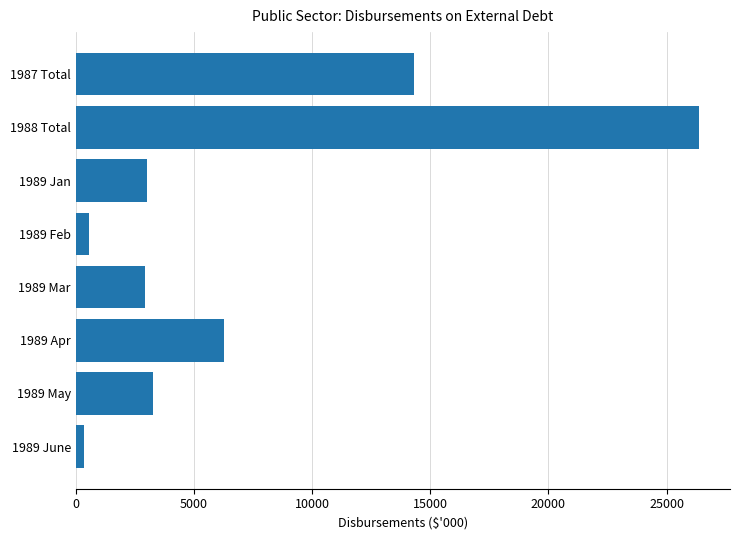

What is the label of the 1st bar from the top?

1987 Total